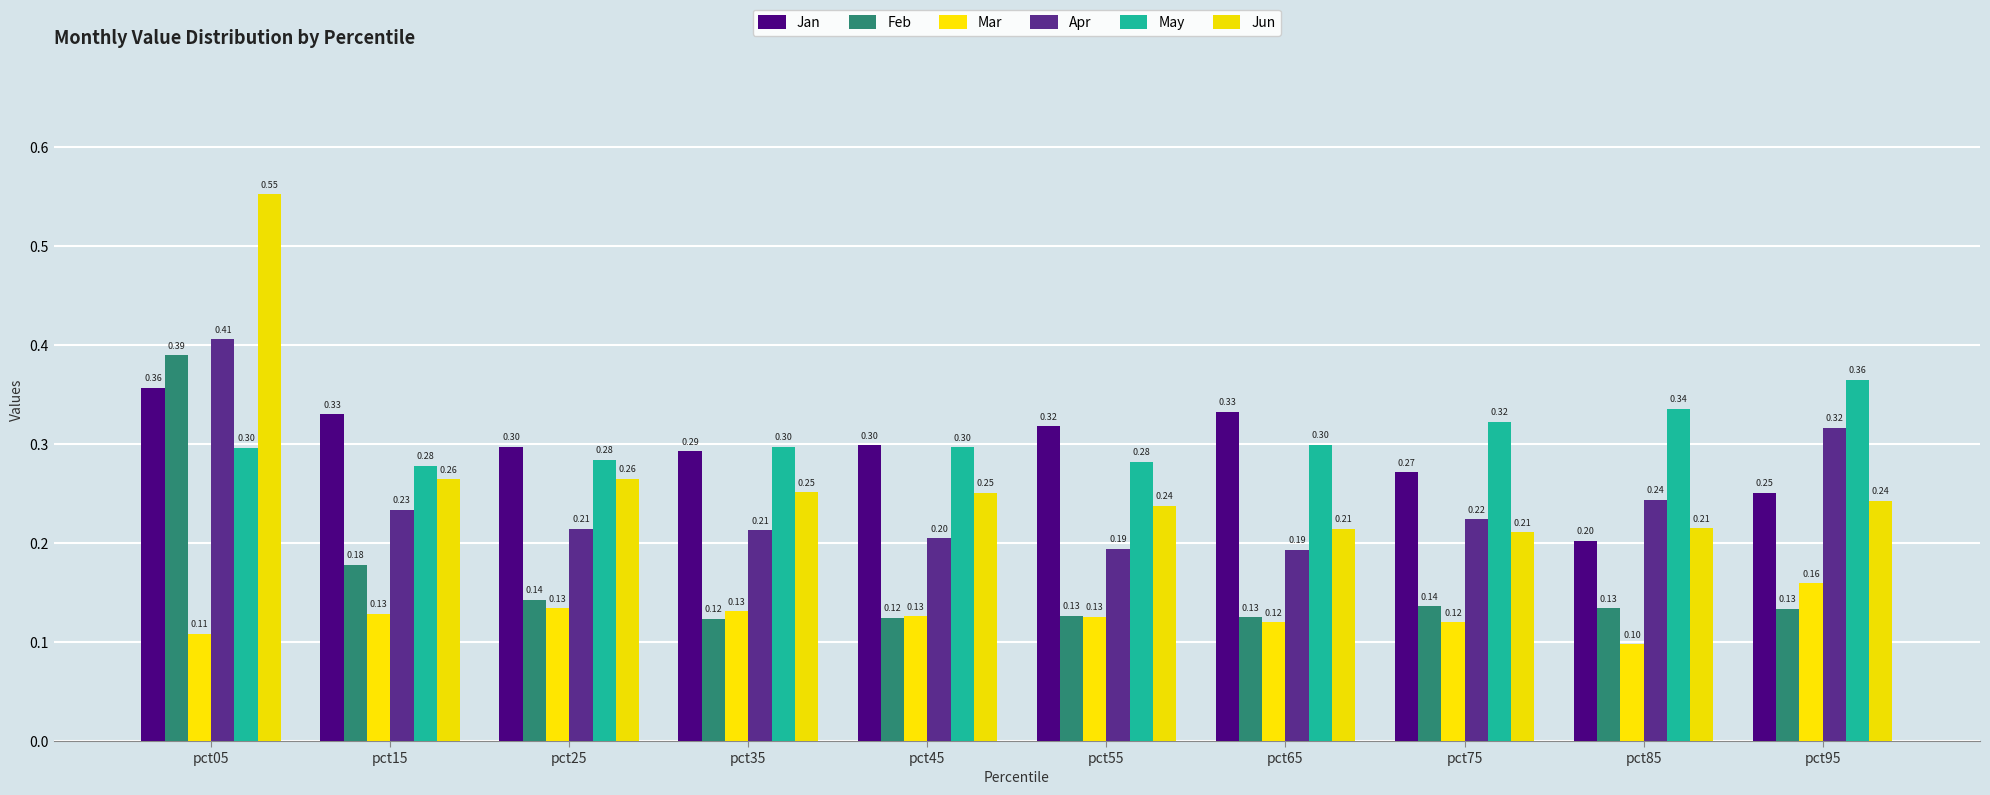

How many Mar values are between 0 and 1?

10